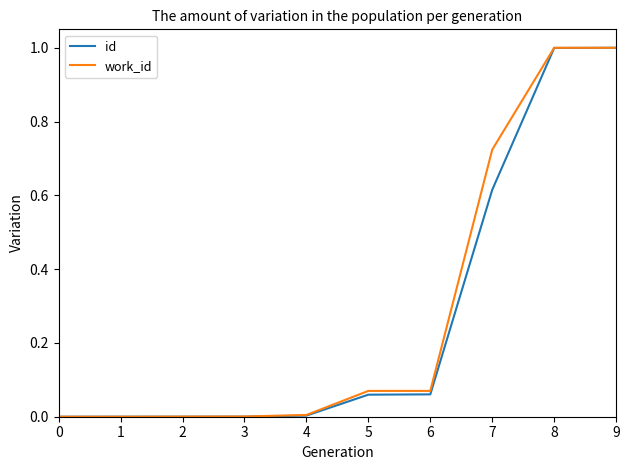

True or false: id has a value of 1.1 at 7.

False